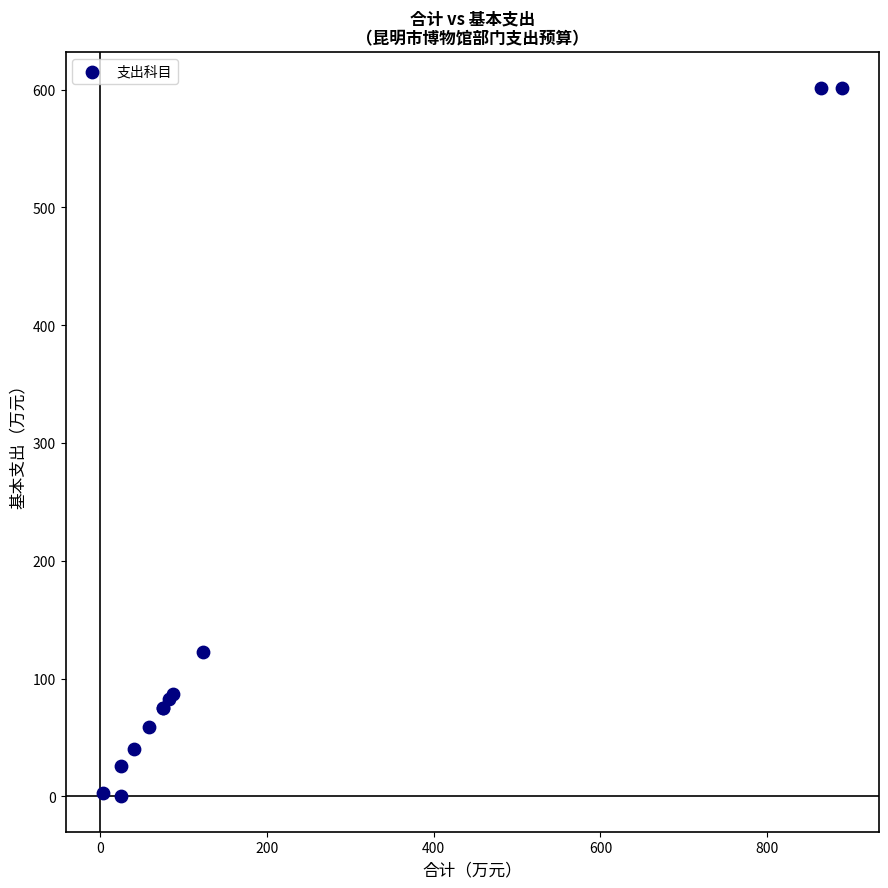

What Y value in the scatter plot is closest to 300?

122.8